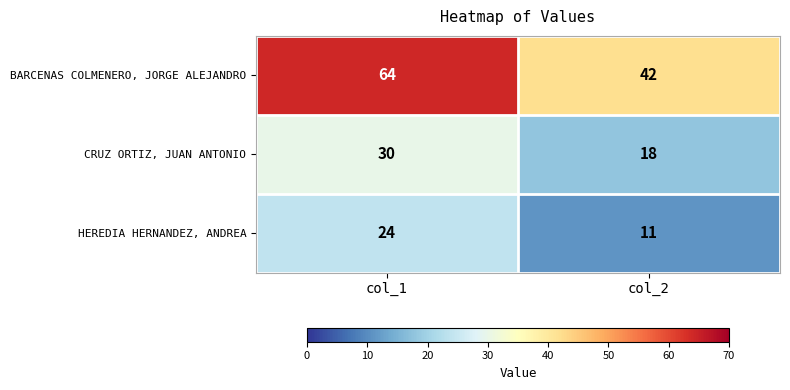

What is the greatest value displayed?

64